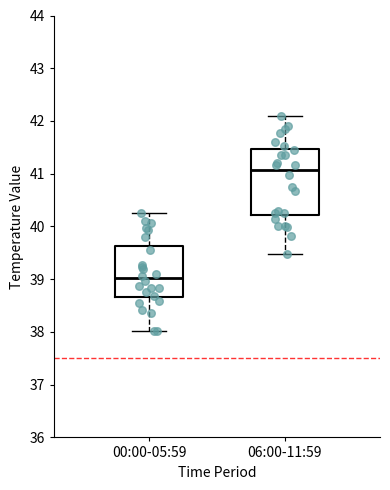

Which box has the lowest median line?

00:00-05:59